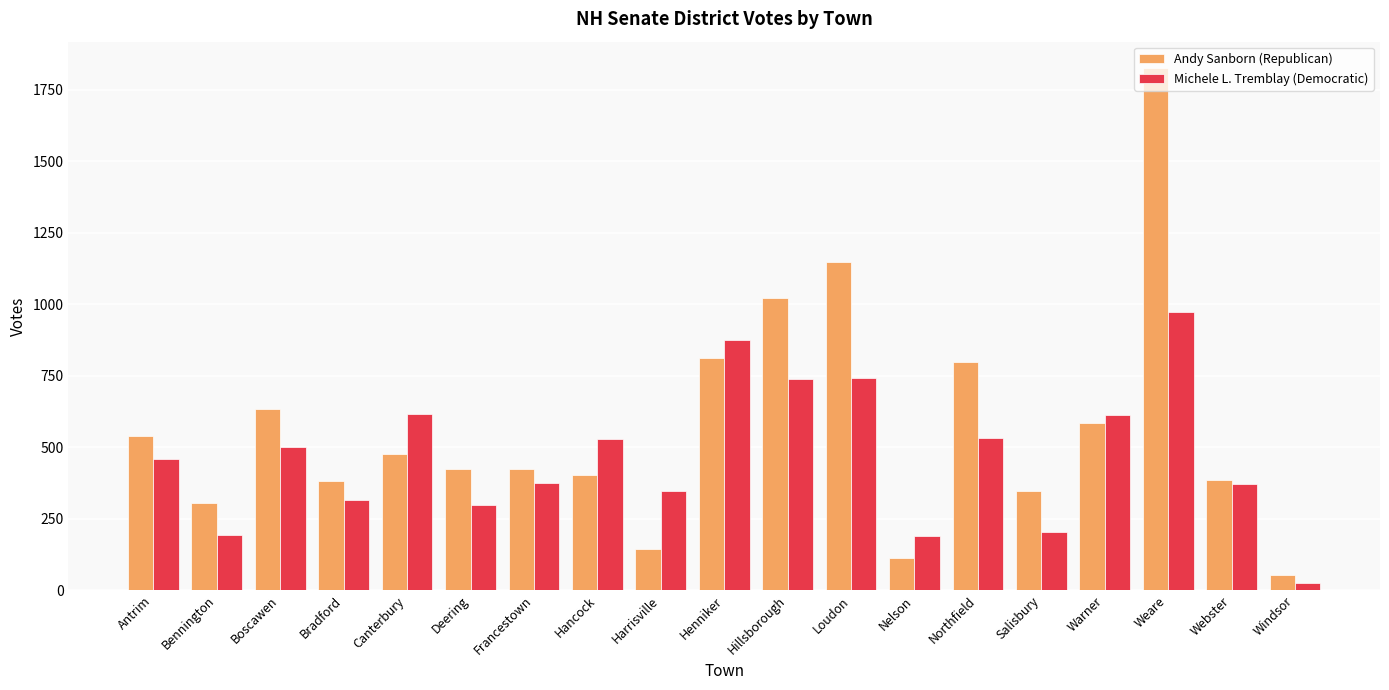

What is the spread (max minus min) of values at Hillsborough?

284